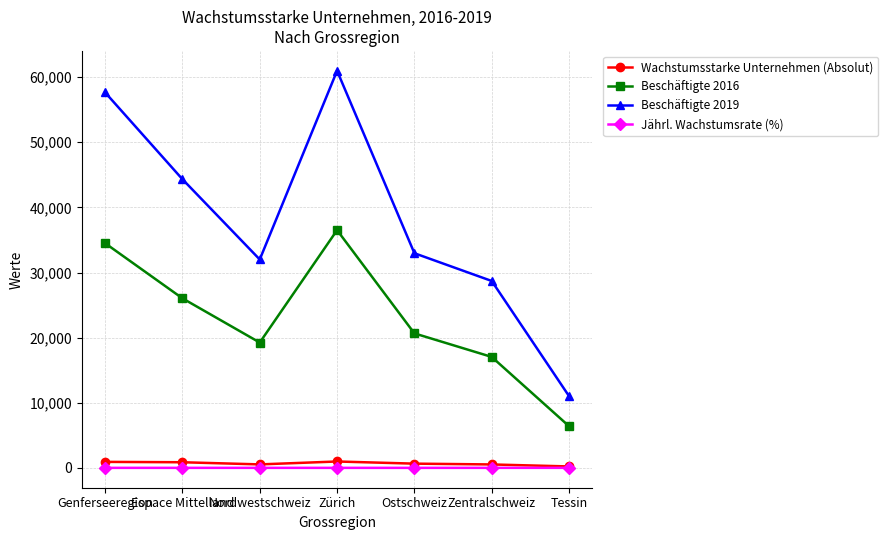

Where does the Wachstumsstarke Unternehmen (Absolut) series first go above 666?

Genferseeregion